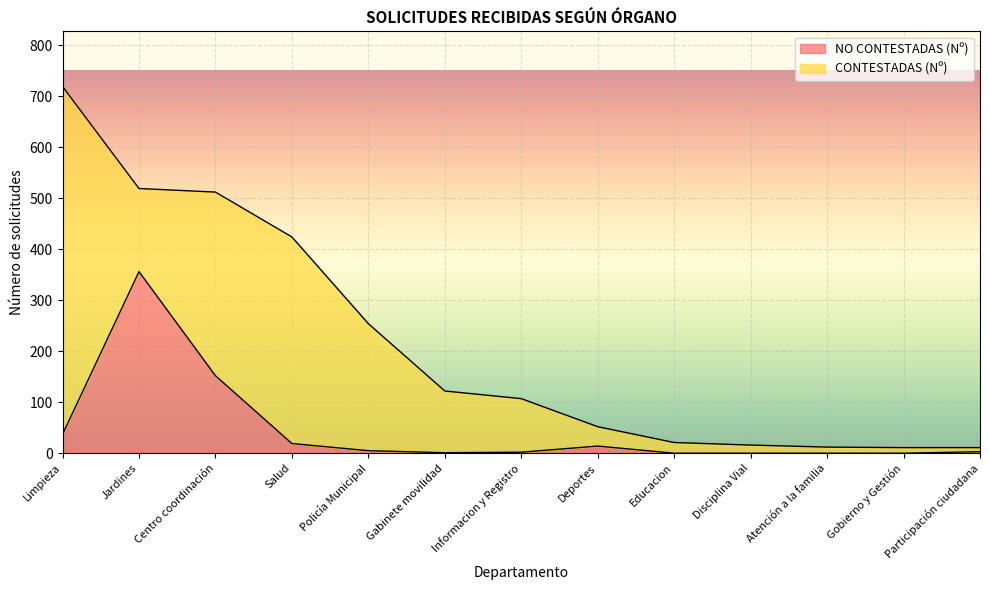

Where does the data first go above 3?

Limpieza